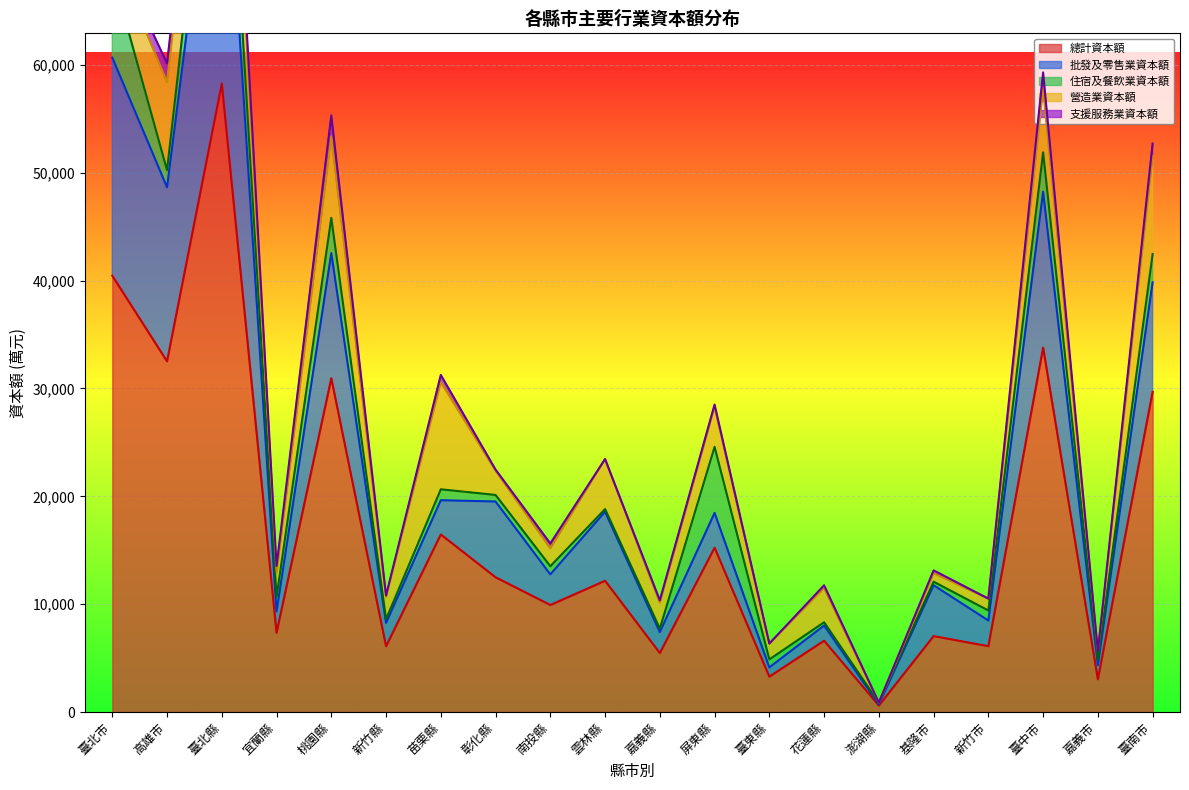

True or false: 總計資本額 has a value of 32517 at 高雄市.

True